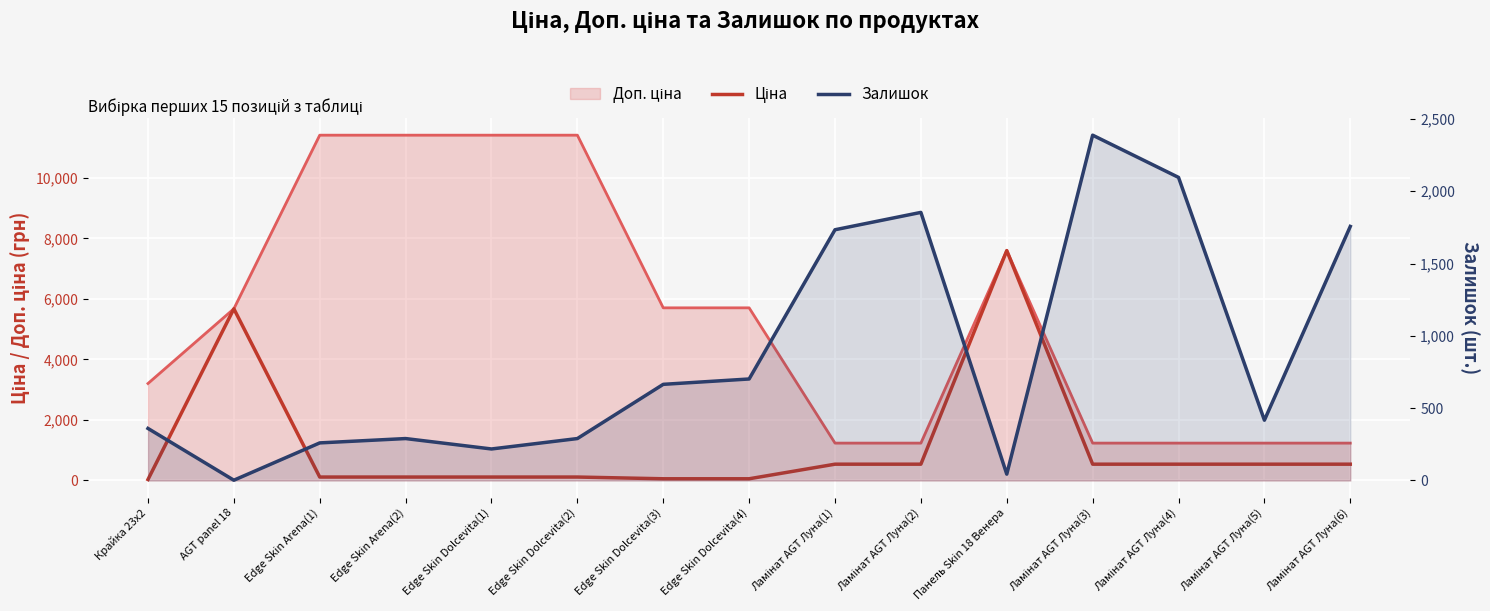

What is the total value across all series at Ламінат AGT Луна(5)?

956.0